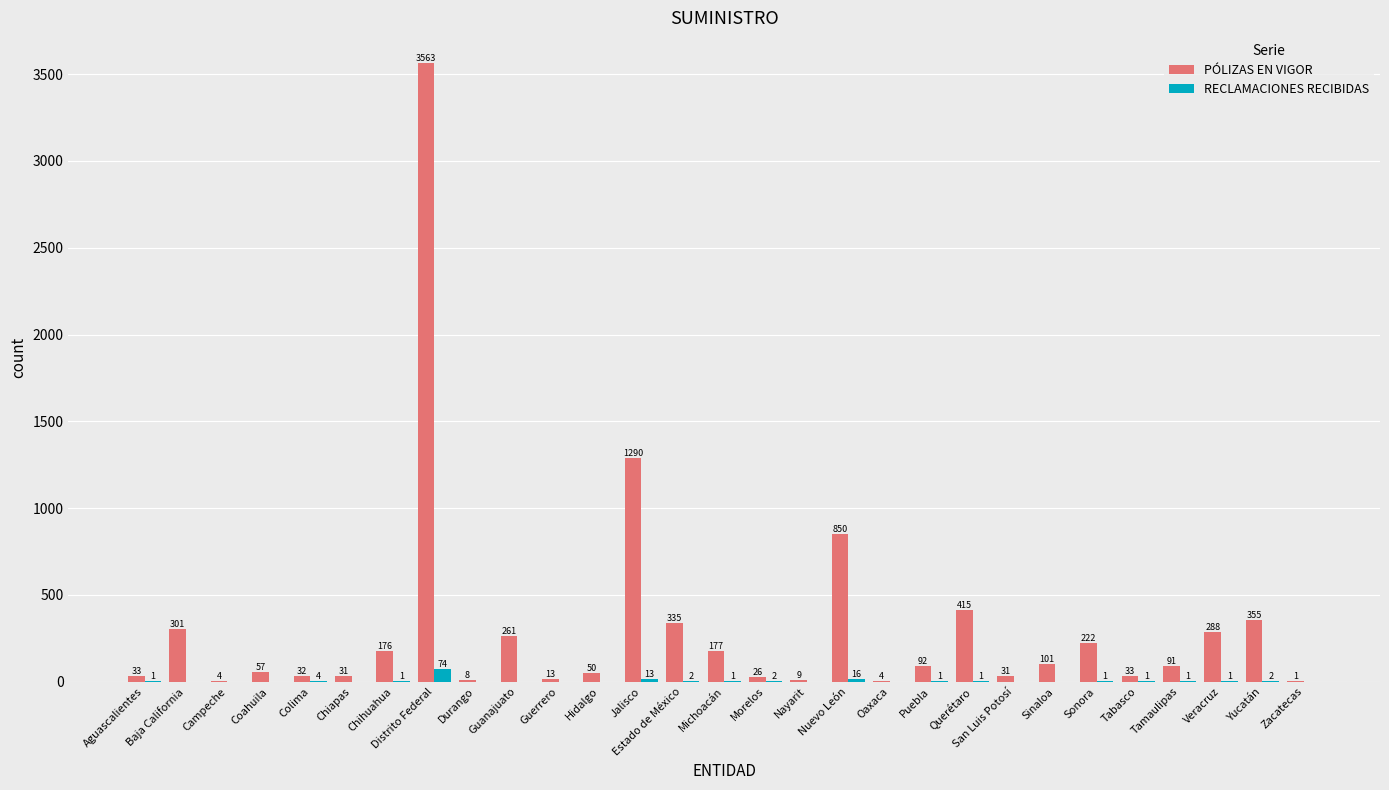

The value of RECLAMACIONES RECIBIDAS at Querétaro is 1. True or false?

True